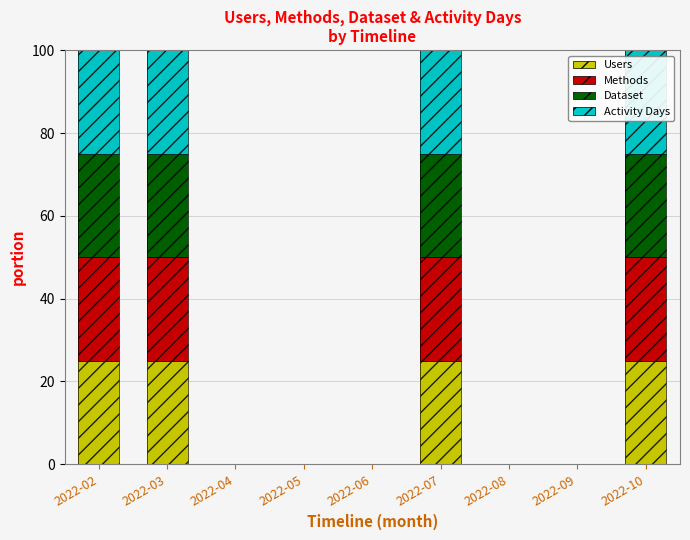

What are all the series names shown in the legend?

Users, Methods, Dataset, Activity Days